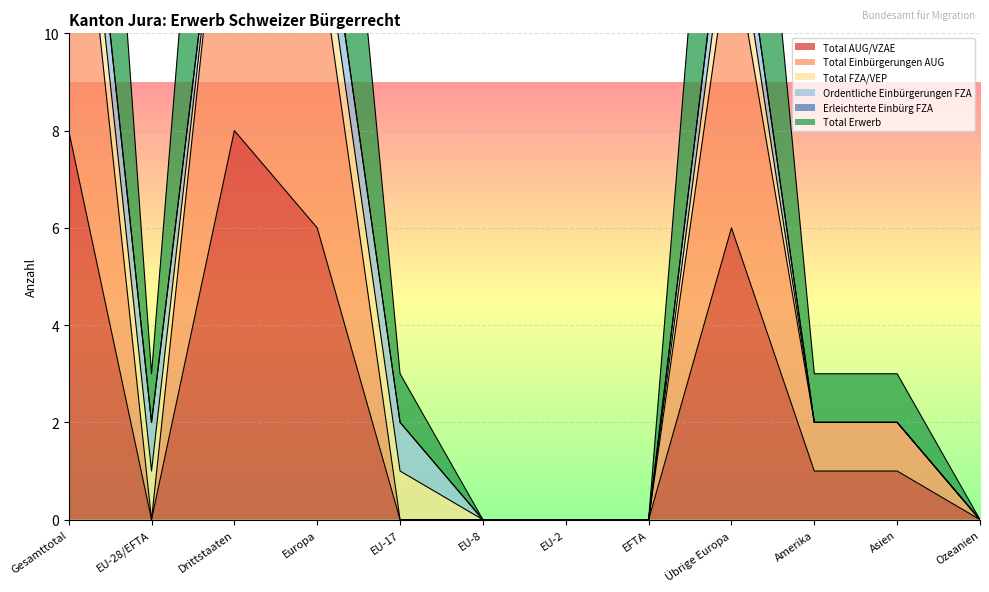

At which label does Total Erwerb reach its minimum?

EU-8